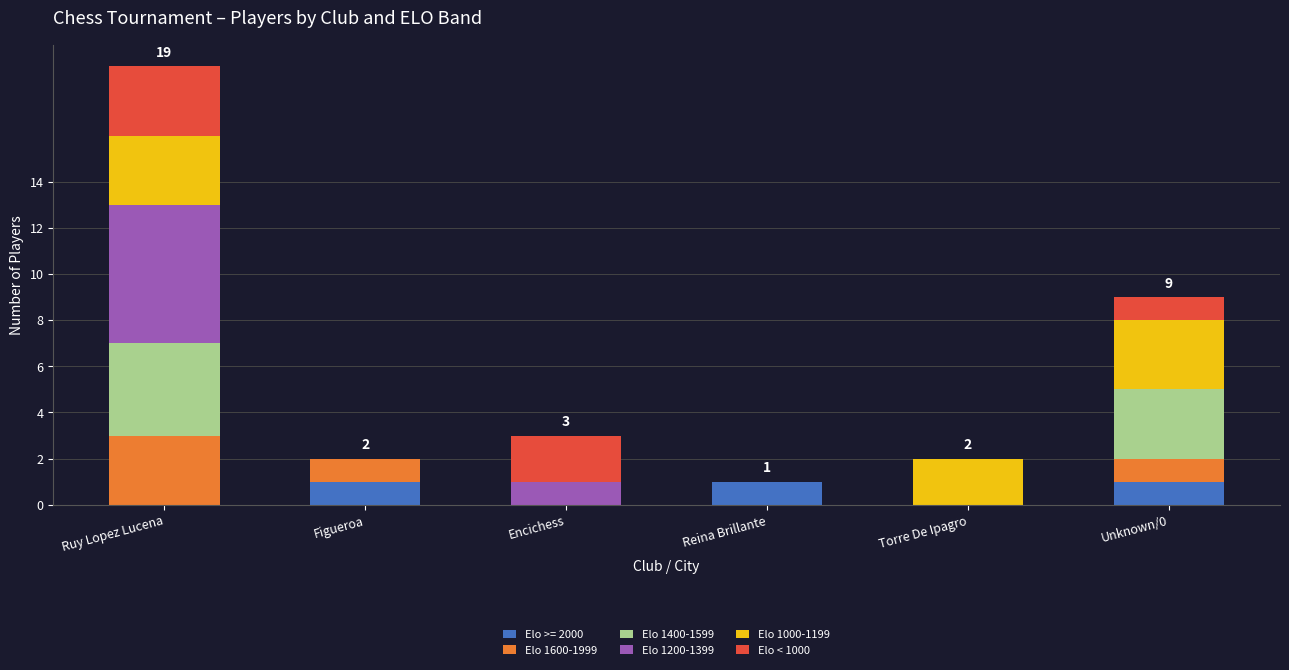

What is the total value across all series at Encichess?

3